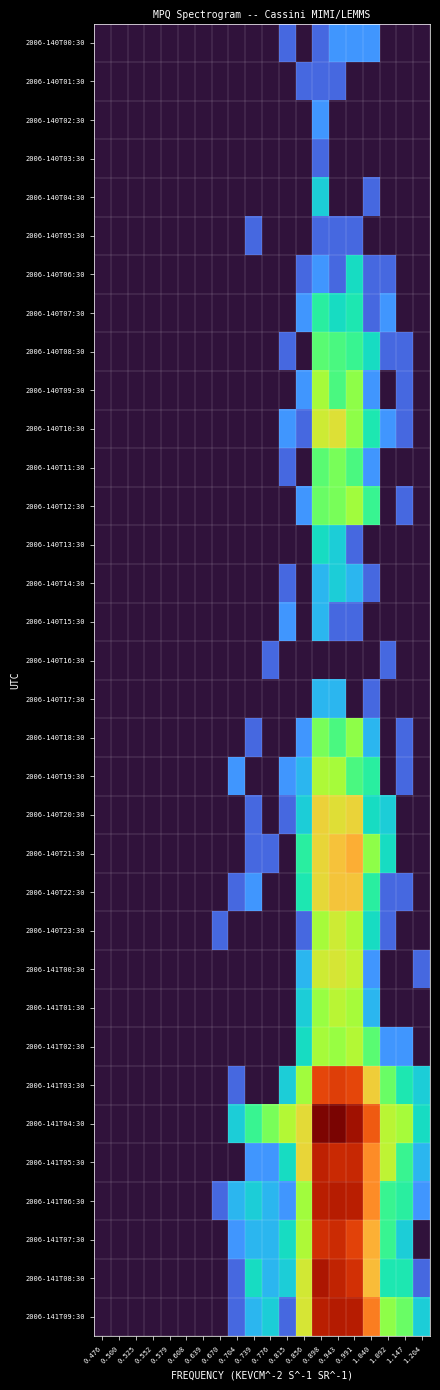

At how many categories does at least one series exceed 0?

13